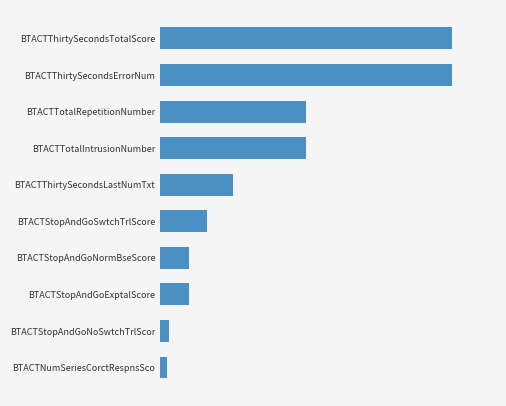

Are the bars horizontal?

Yes